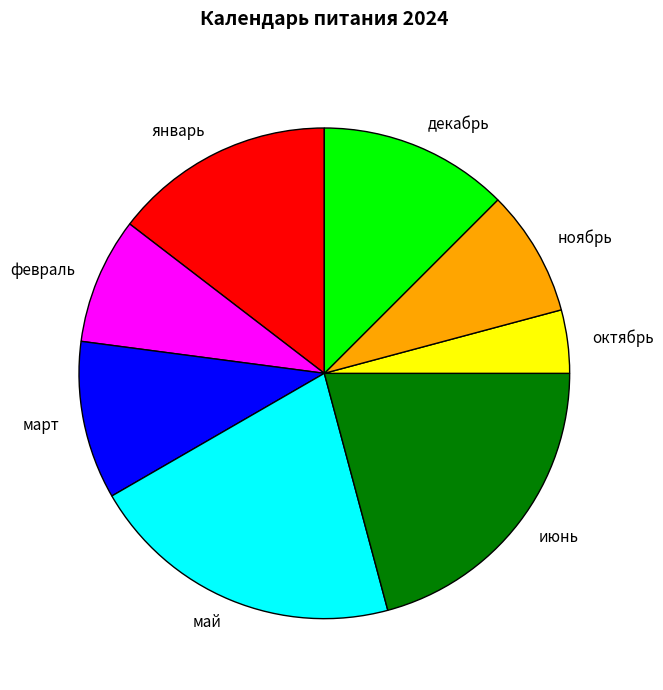

Does any single category account for the majority?

No